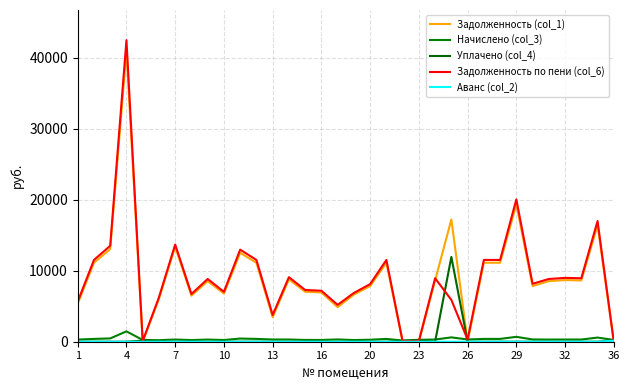

Count the number of data series in this chart.

5